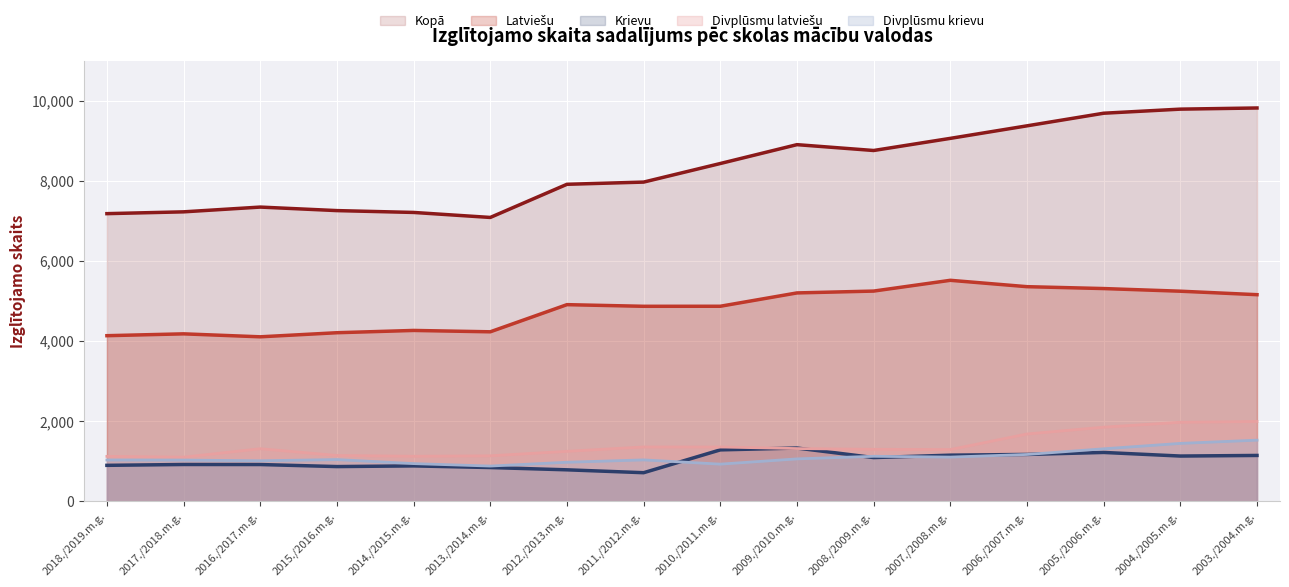

Between 2014./2015.m.g. and 2008./2009.m.g., which is larger?

2008./2009.m.g.